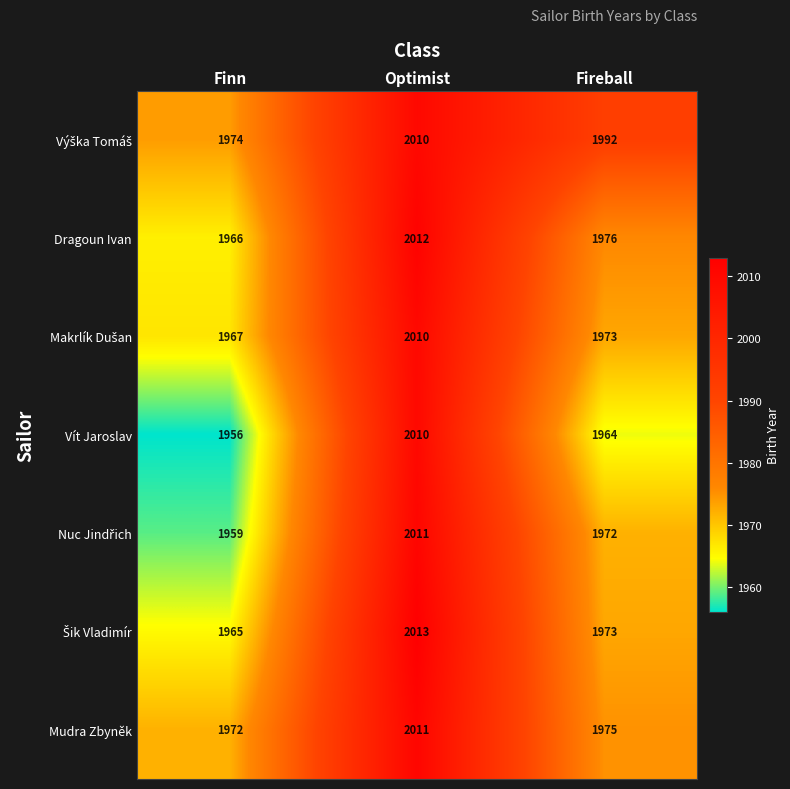

Rank the categories by Vít Jaroslav value from lowest to highest.

Finn, Fireball, Optimist